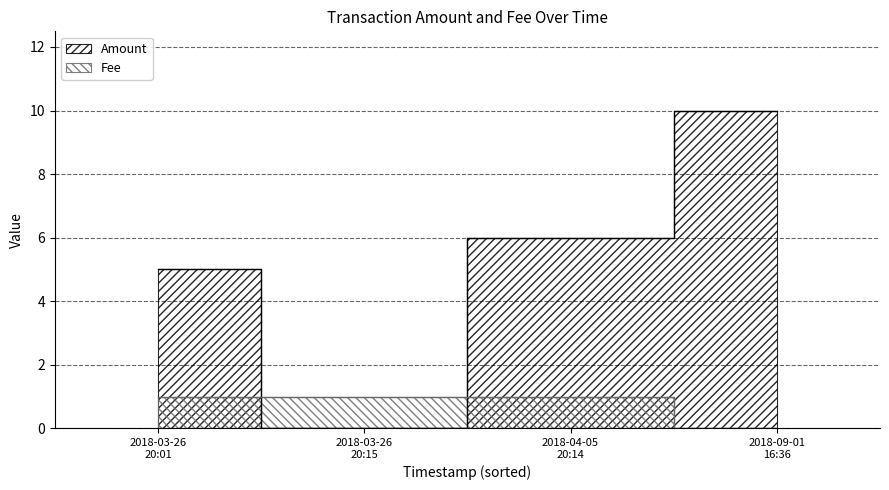

At which label does Amount first exceed 6?

2018-09-01 16:36